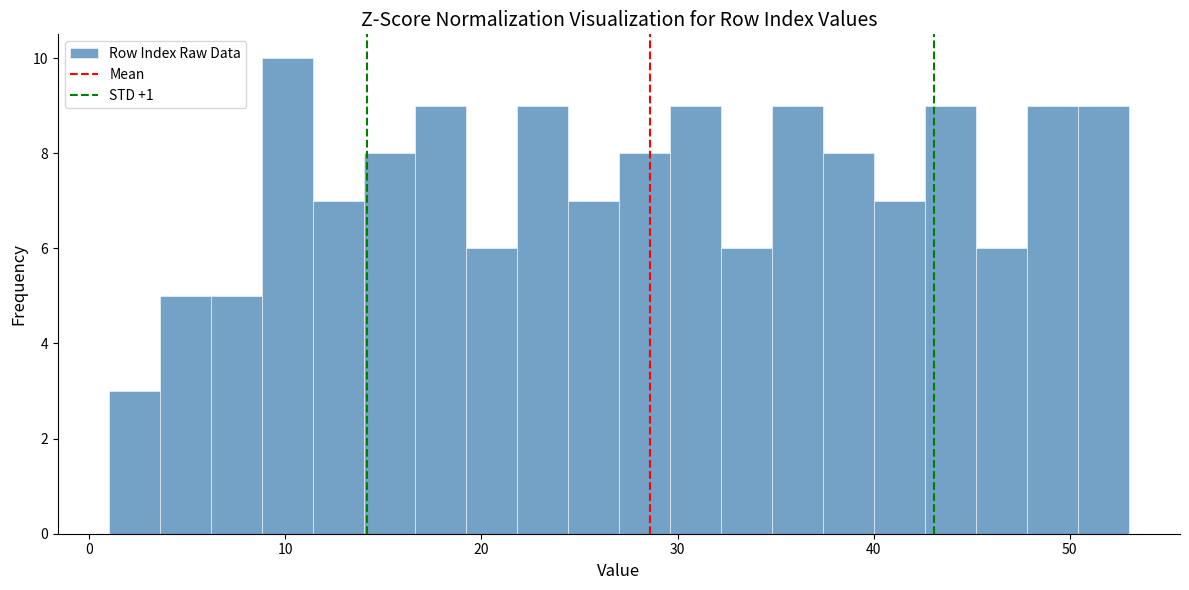

Around what value on the x-axis is the tallest bar? Give the approximate position of its centre, as read against the axis.

10